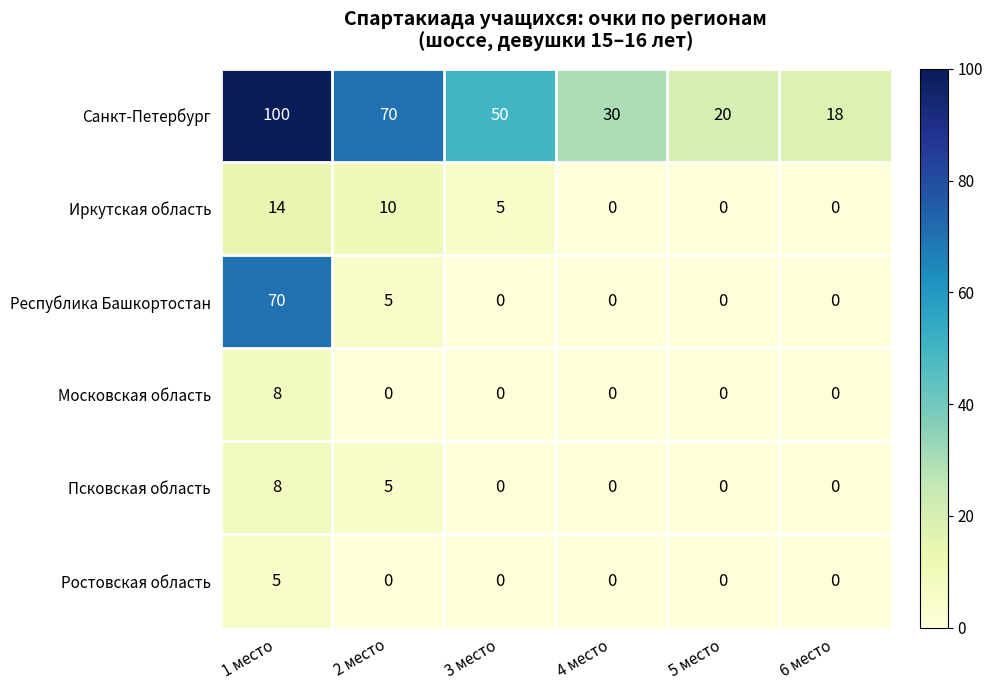

Read the Псковская область value at 2 место.

5